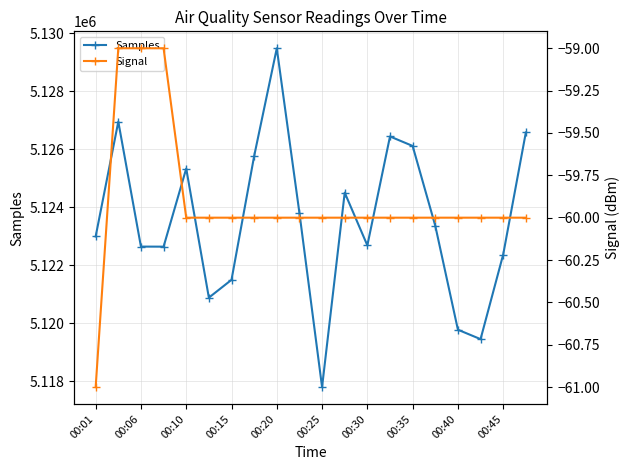

Reading left to right, transcribe all the data shown in this chart.

Samples: 5122991	5126953	5122641	5122639	5125335	5120879	5121494	5125765	5129486	5123802	5117792	5124503	5122682	5126442	5126115	5123360	5119772	5119447	5122368	5126580
Signal: -61	-59	-59	-59	-60	-60	-60	-60	-60	-60	-60	-60	-60	-60	-60	-60	-60	-60	-60	-60